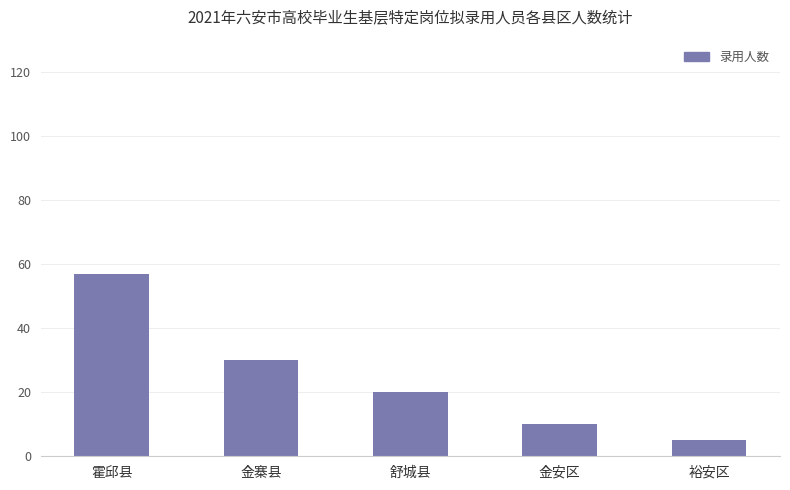

What is the greatest value displayed?

57